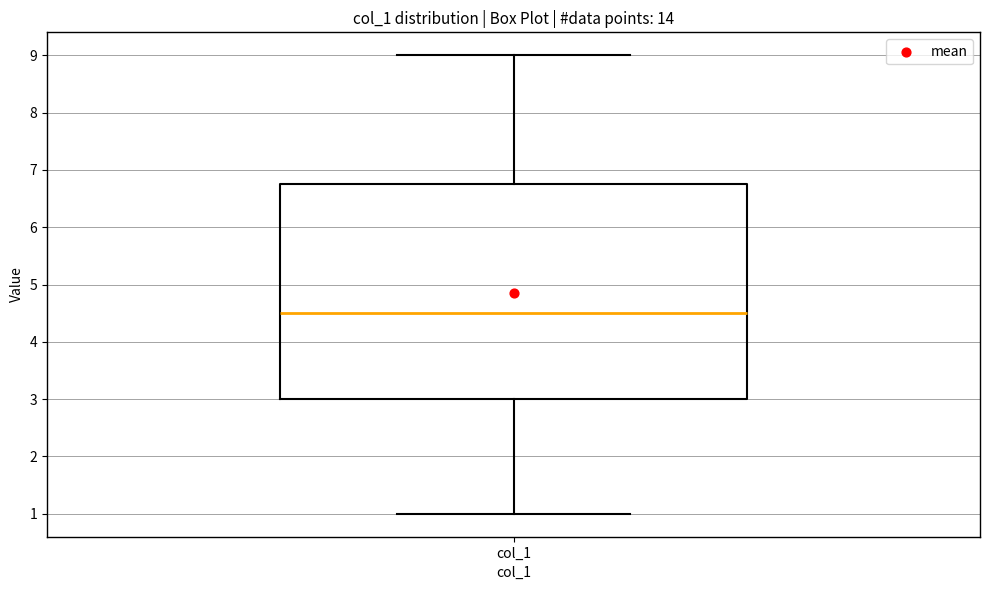

Where does the median line of the box for col_1 sit on the y-axis? The values are not printed on the chart, so give them approximately, as read against the axis.

4.5